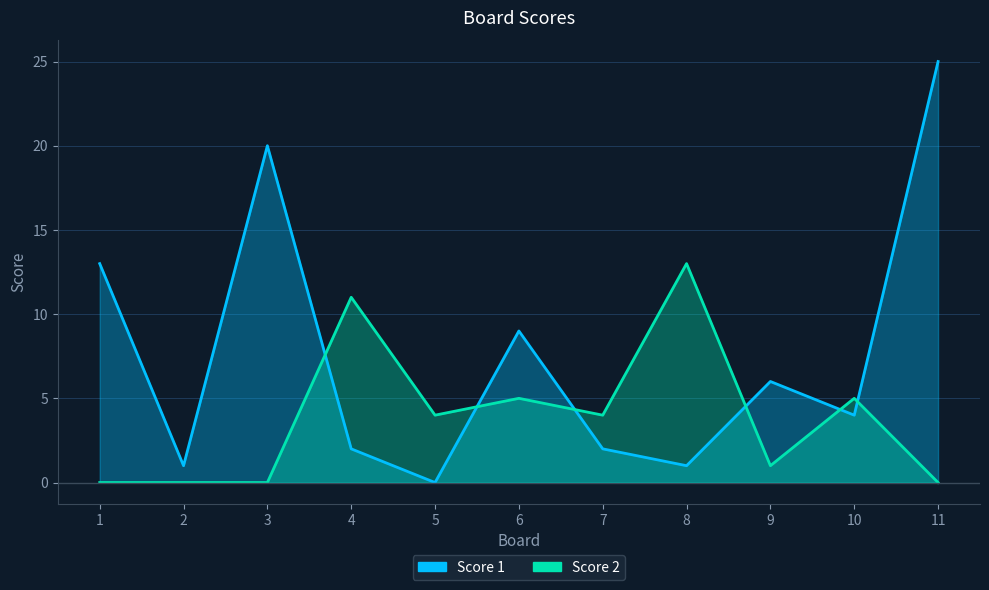

Is it true that Score 1 equals 3 at 4?

False